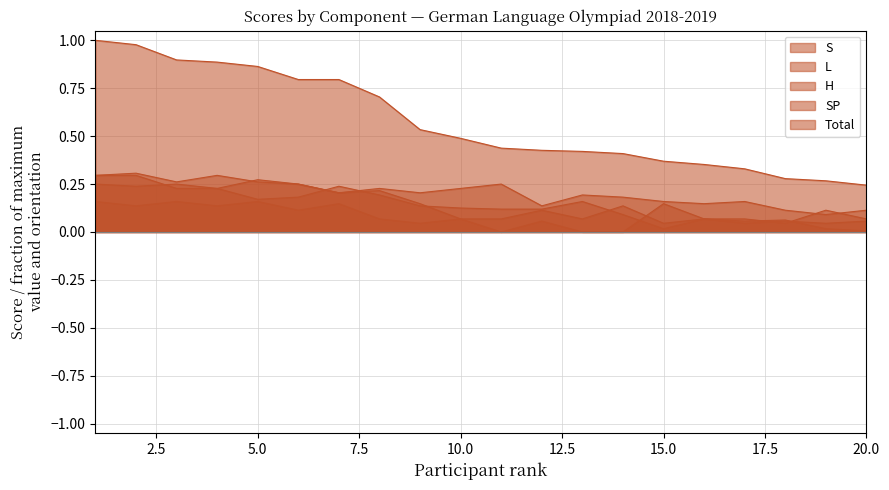

How many L values are between 0 and 1?

20